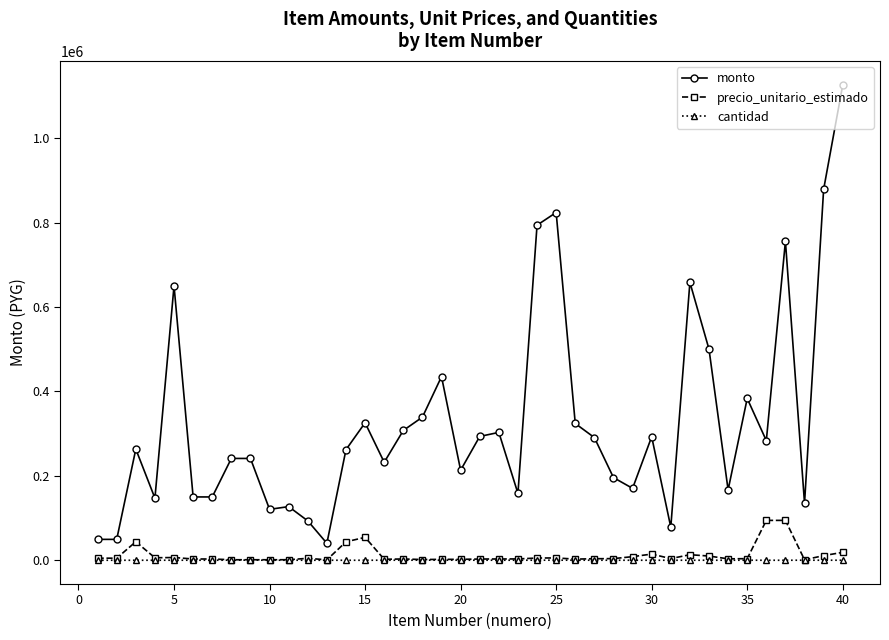

List the series in order of their peak value, lowest first.

cantidad, precio_unitario_estimado, monto